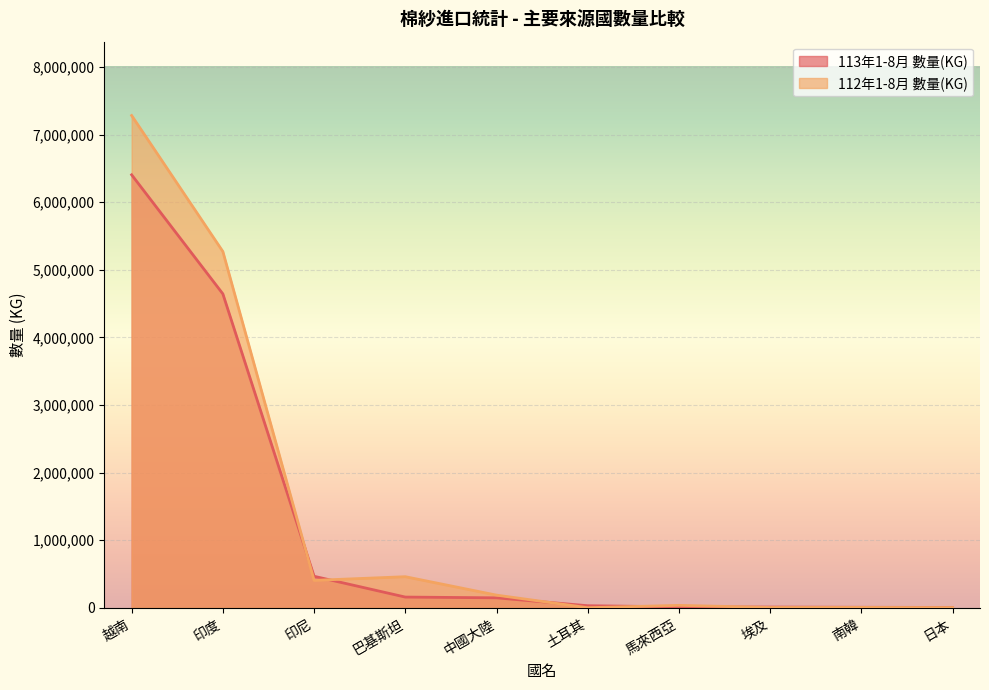

Reading right to left, what are all the values shown in this chart?

113年1-8月 數量(KG): 5745	8249	11505	14518	31425	148193	159387	466957	4643855	6404902
112年1-8月 數量(KG): 3652	6540	5394	36699	2305	188046	460616	406288	5270224	7281942